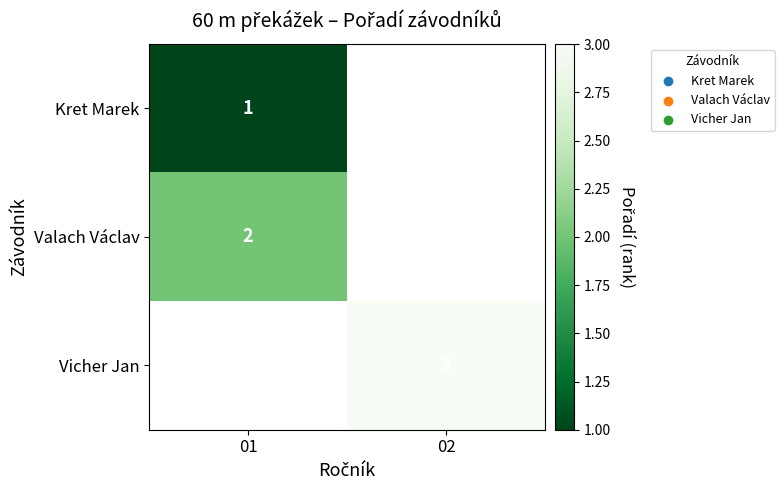

Is it true that Vicher Jan equals 5 at 02?

False